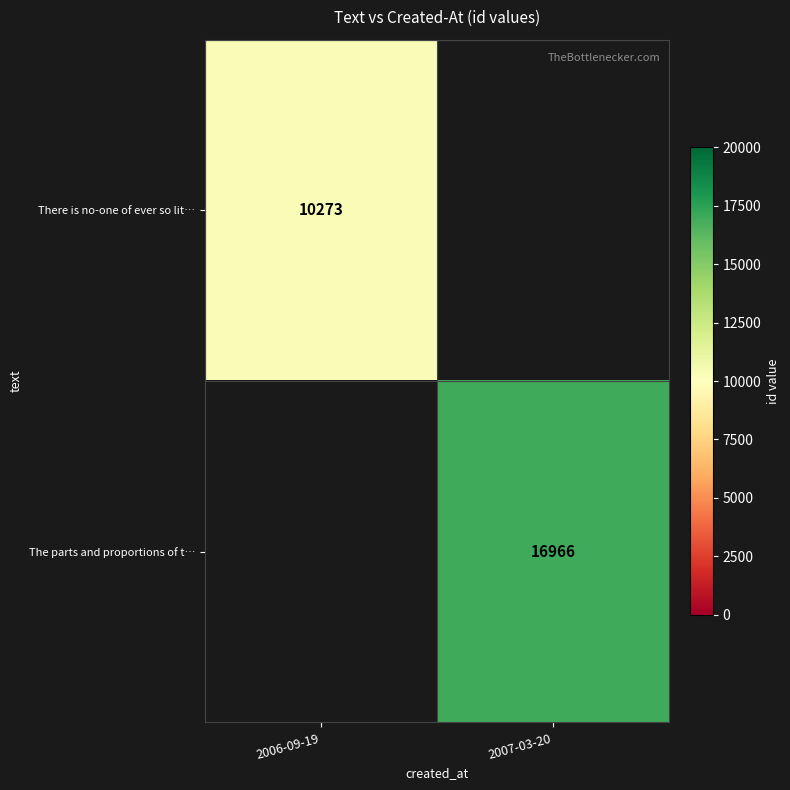

Is it true that The parts and proportions of t… equals 29274.5 at 2007-03-20?

False